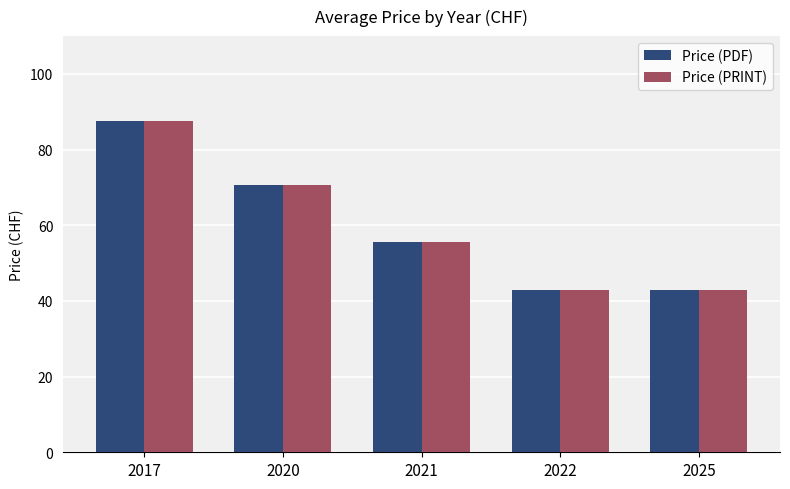

The Price (PRINT) series shows 43.0 at 2022. True or false?

True